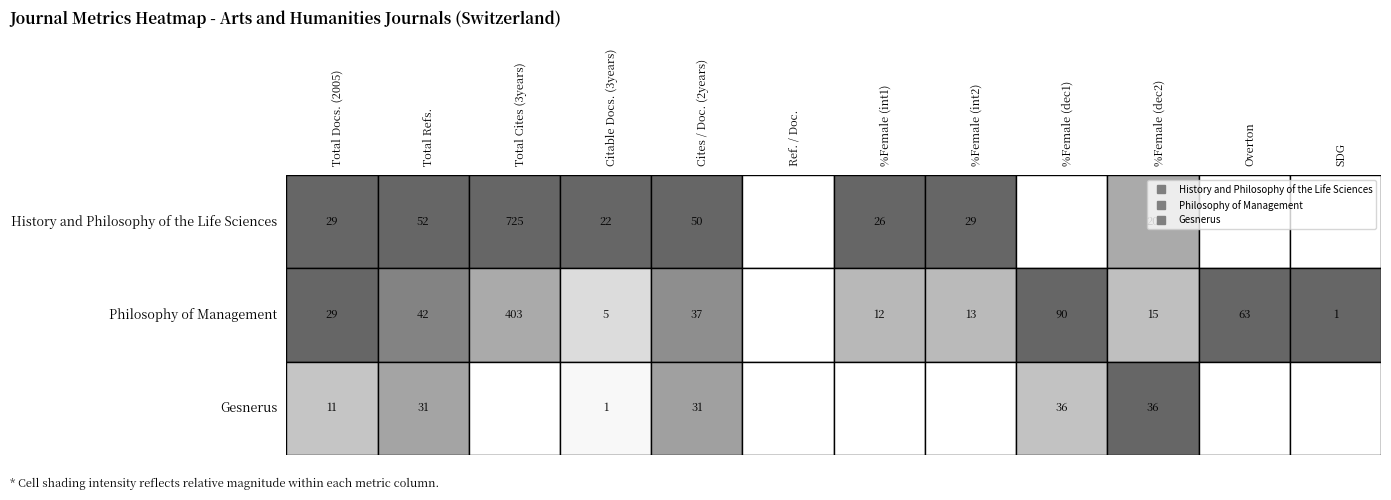

Count the number of data series in this chart.

3